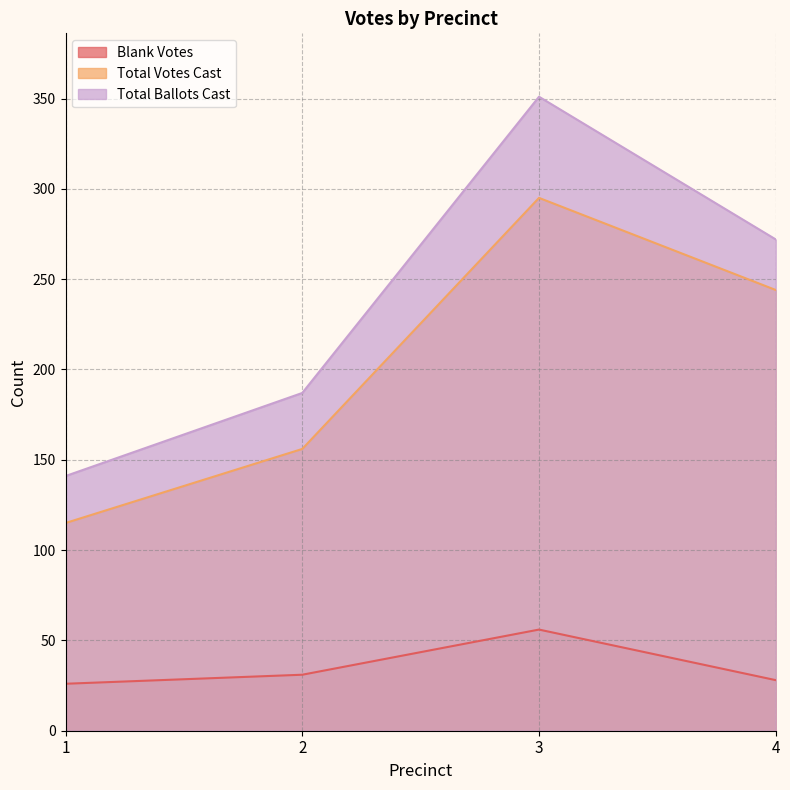

What is the total value across all series at 4?

544